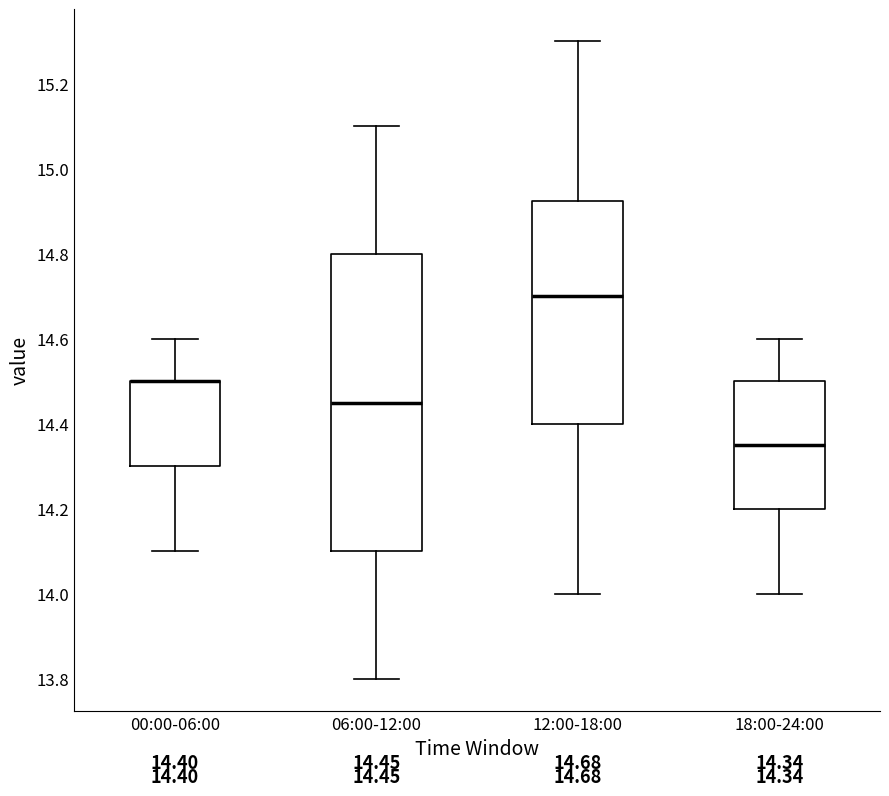

Comparing the boxes themselves (not the whiskers), which one is the tallest?

06:00-12:00